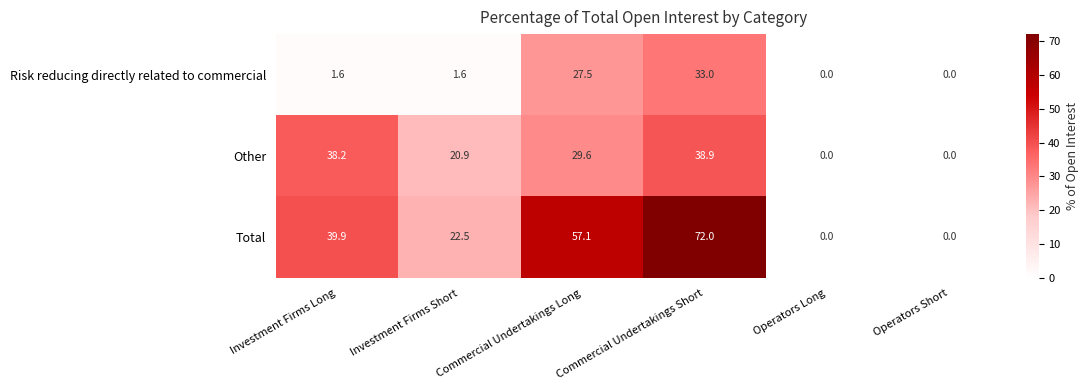

Which series changed the most between Investment Firms Short and Commercial Undertakings Long?

Total